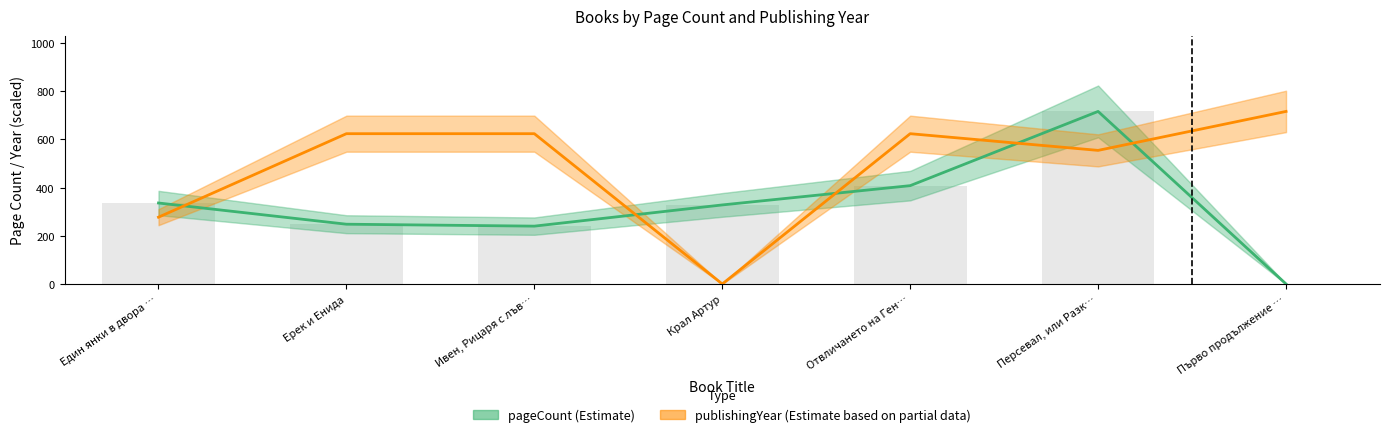

Read the publishingYear (Estimate based on partial data) value at Ерек и Енида.

623.6